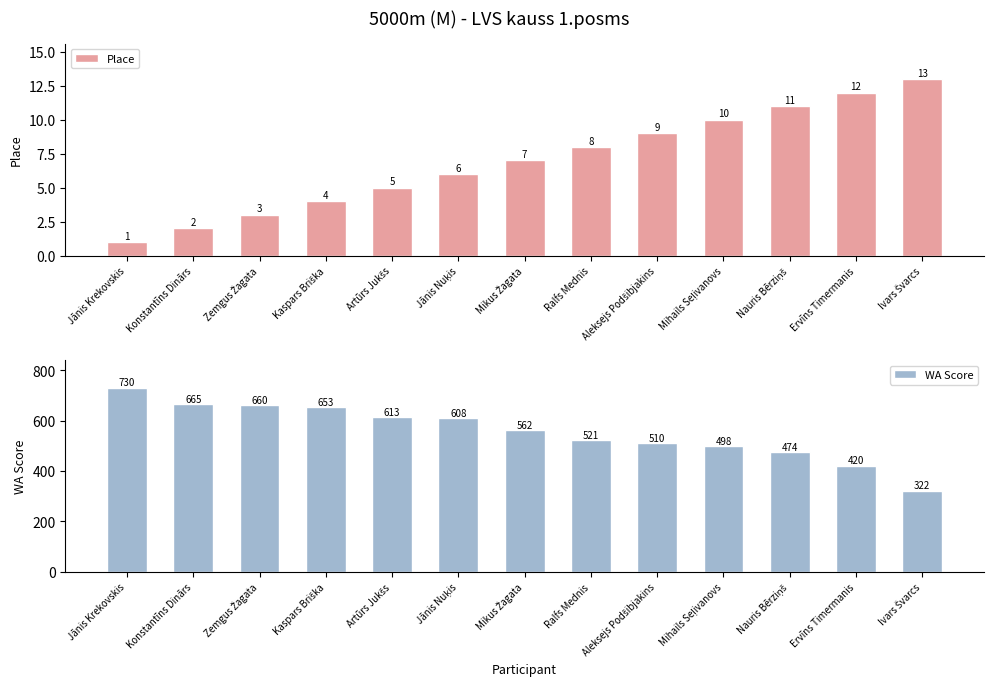

What is the label of the 3rd bar from the left?

Zemgus Žagata